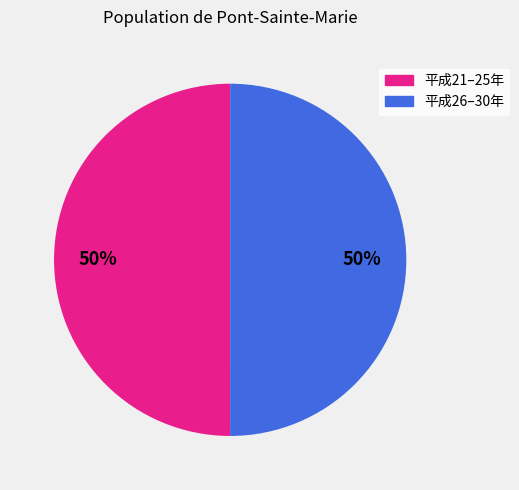

Combined, do 平成21–25年 and 平成26–30年 account for over 50%?

Yes